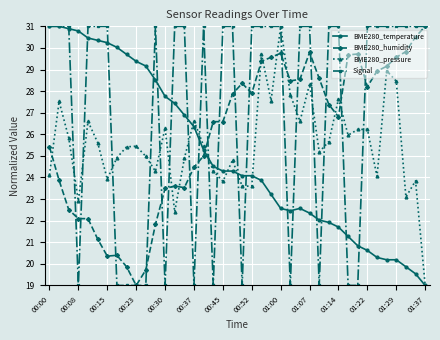

How many data points in BME280_temperature are above 24?

22